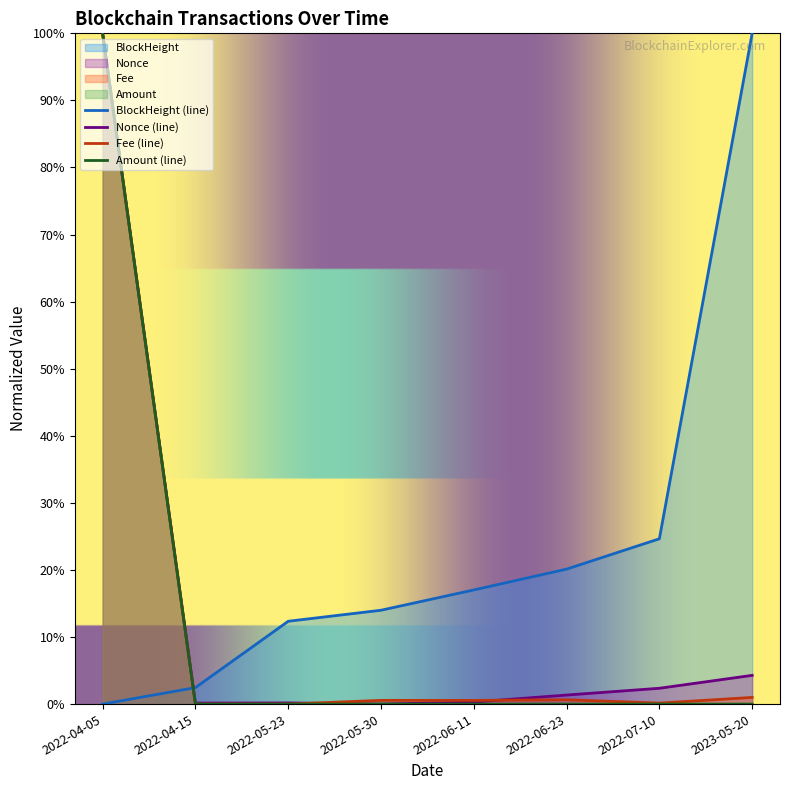

Which series has the largest total across all categories?

BlockHeight (line)